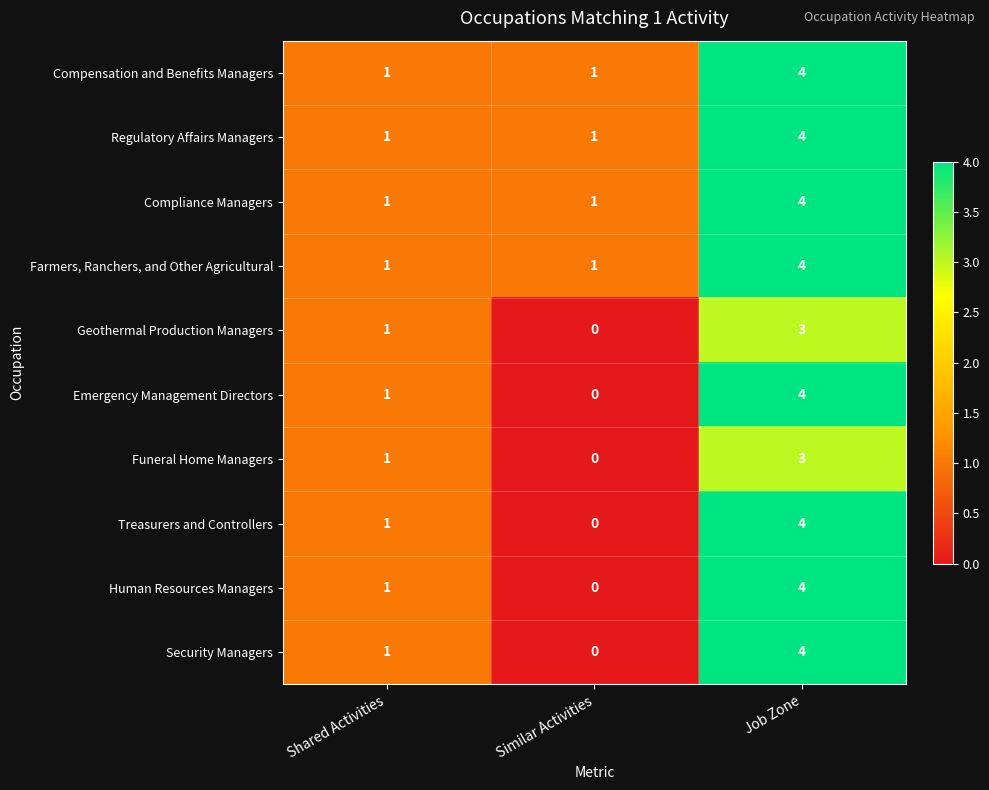

True or false: Compensation and Benefits Managers has a value of 0 at Shared Activities.

False